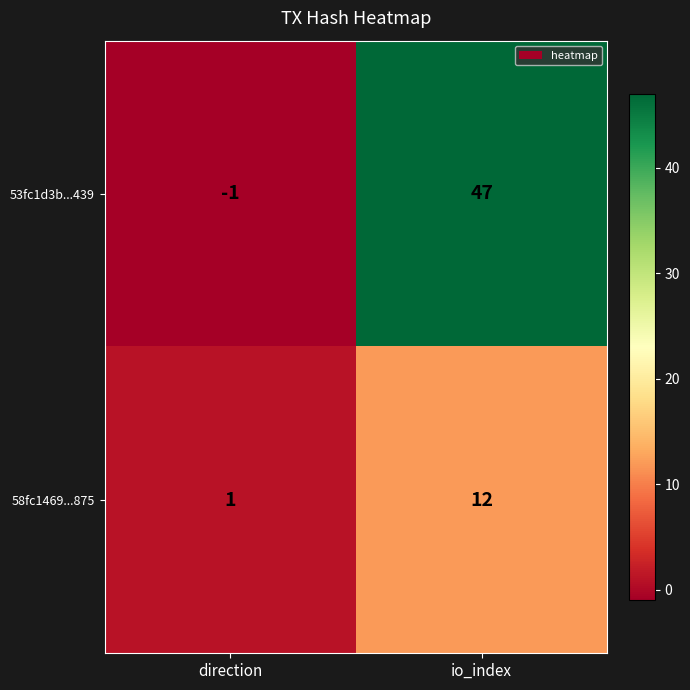

True or false: 58fc1469...875 has a value of 18 at io_index.

False